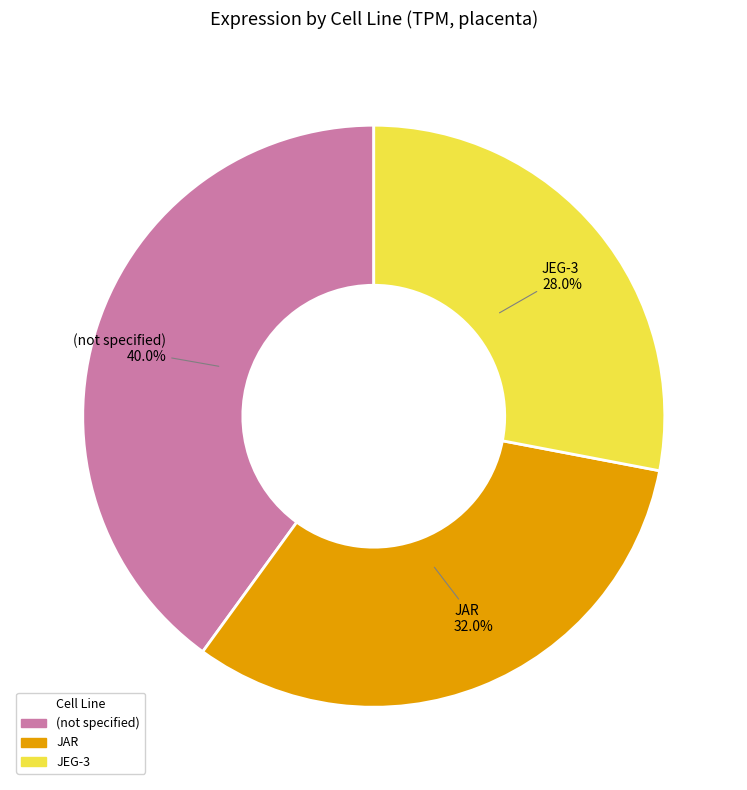

Is there a majority slice in this chart?

No